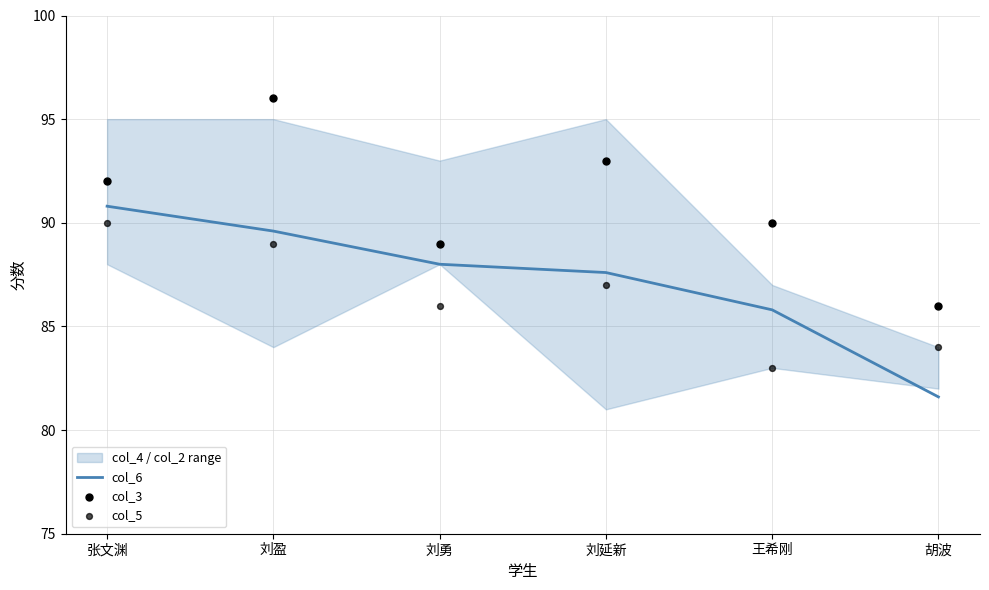

Is the value of col_6 at 刘勇 greater than the value of col_3 at 王希刚?

No